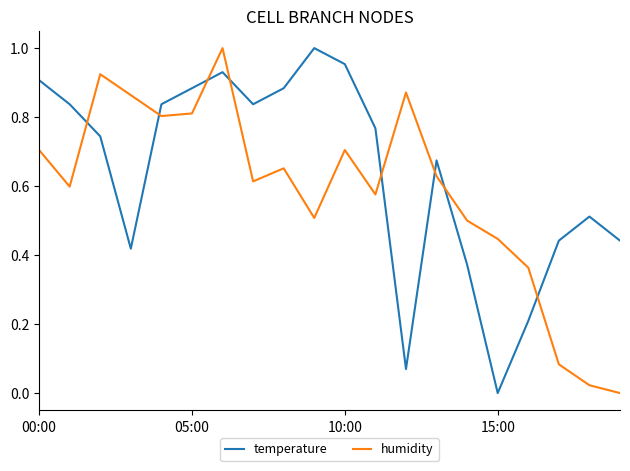

In temperature, how many points are higher than both neighbors (excluding endpoints)?

4